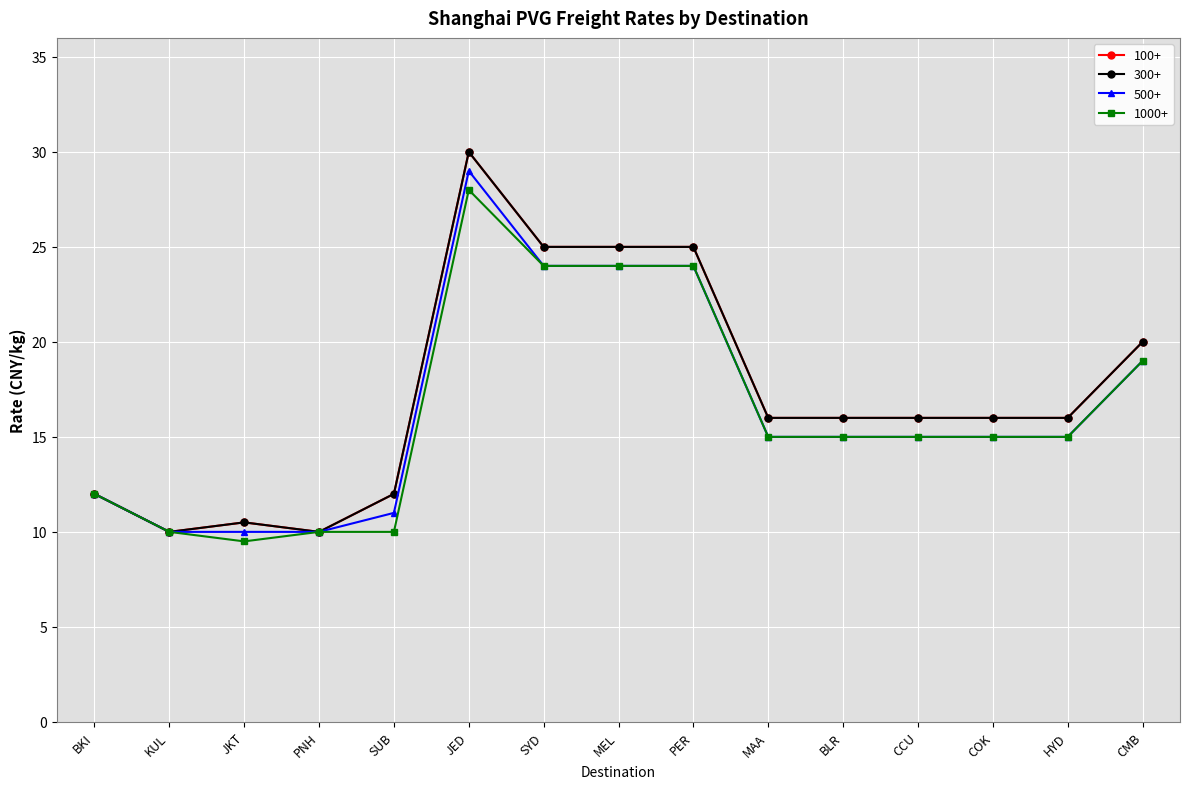

What is the difference between the 1000+ values at COK and SYD?

9.0